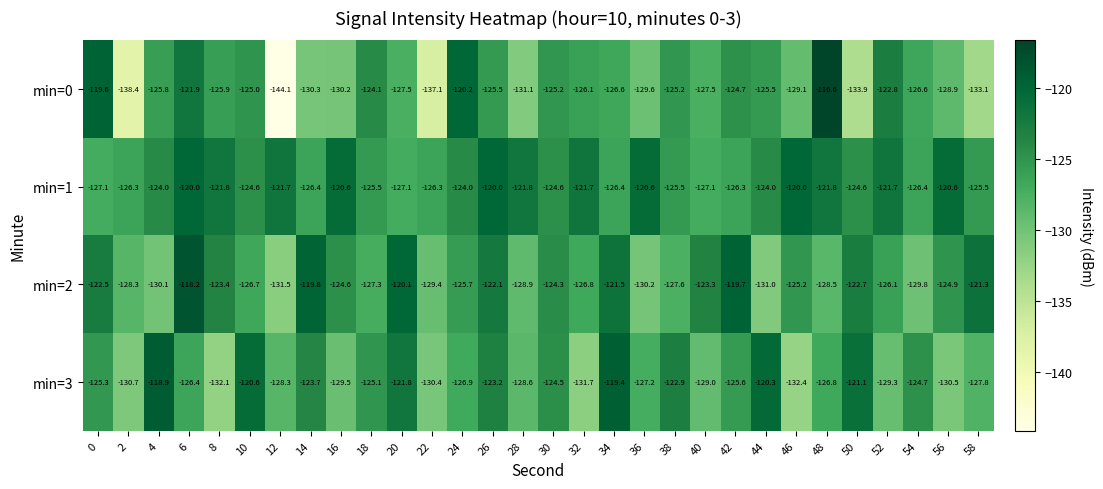

Count the number of categories in the chart.

30